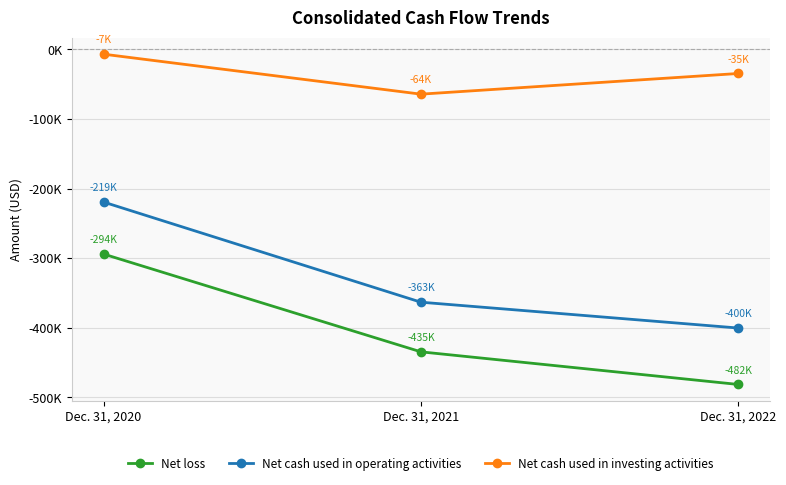

Is this an area chart (filled region under the line)?

No